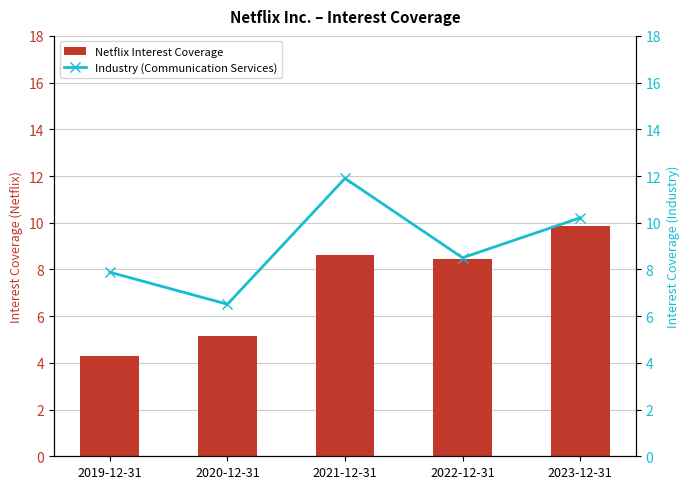

Between 2022-12-31 and 2023-12-31, which series saw the biggest shift?

Industry (Communication Services)